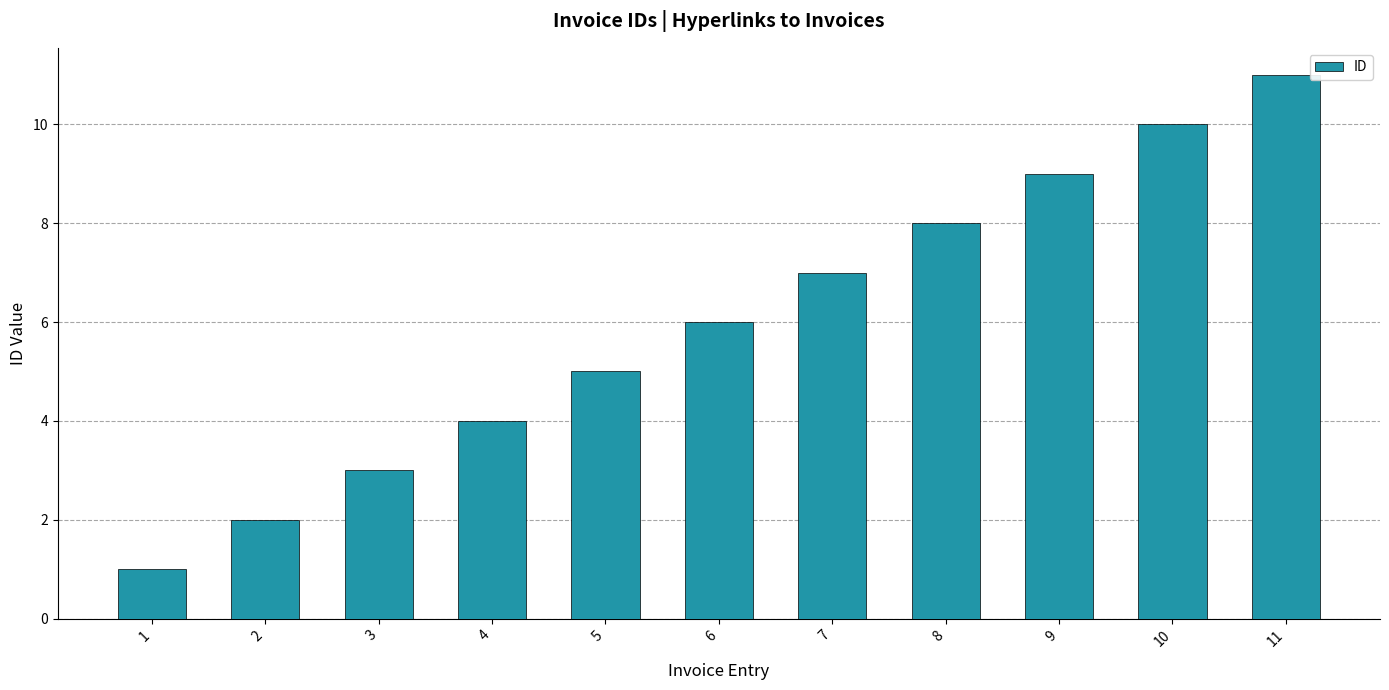

Which label corresponds to the largest value in the chart?

11